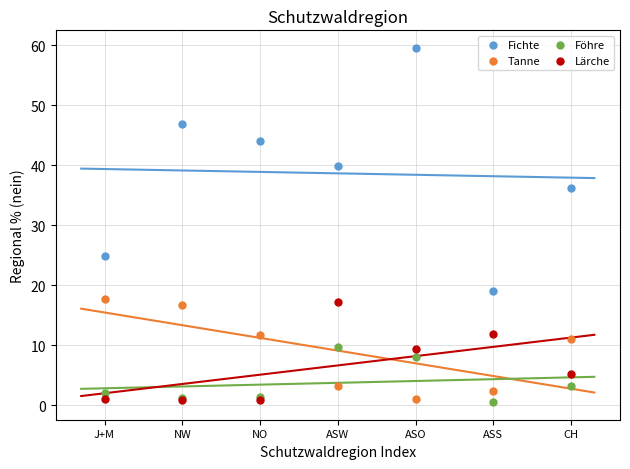

Which series has the widest spread of Y values?

Fichte